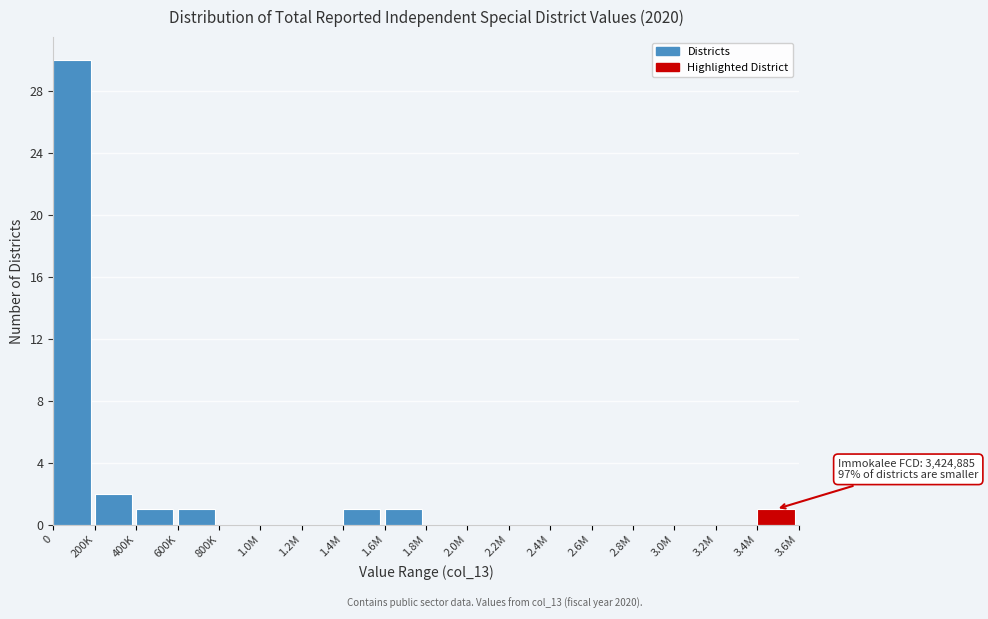

Reading left to right, transcribe all the data shown in this chart.

0=30	200K=2	400K=1	600K=1	800K=0	1.0M=0	1.2M=0	1.4M=1	1.6M=1	1.8M=0	2.0M=0	2.2M=0	2.4M=0	2.6M=0	2.8M=0	3.0M=0	3.2M=0	3.4M=1